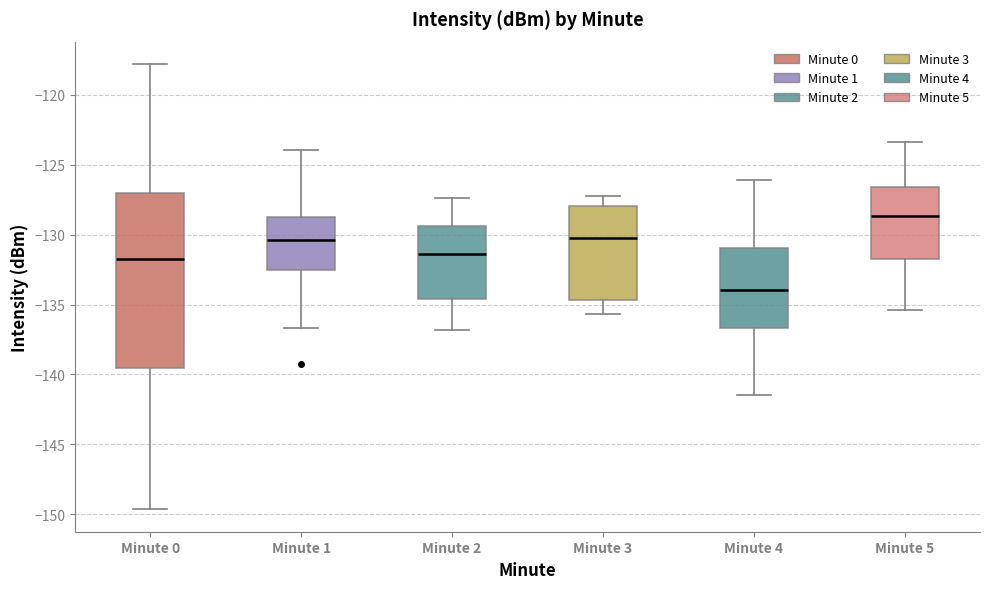

Reading left to right, read every box against the y-axis: the position of its median line, the range the box covers, and the ends of its whiskers. The values are not printed on the chart, so give them approximately, as read against the axis.

Minute 0: median -131.5, box -139.5 to -127.0, whiskers -149.5 to -118.0
Minute 1: median -130.5, box -132.5 to -128.5, whiskers -136.5 to -124.0
Minute 2: median -131.5, box -134.5 to -129.5, whiskers -137.0 to -127.5
Minute 3: median -130.0, box -134.5 to -128.0, whiskers -135.5 to -127.0
Minute 4: median -134.0, box -136.5 to -131.0, whiskers -141.5 to -126.0
Minute 5: median -128.5, box -131.5 to -126.5, whiskers -135.5 to -123.5